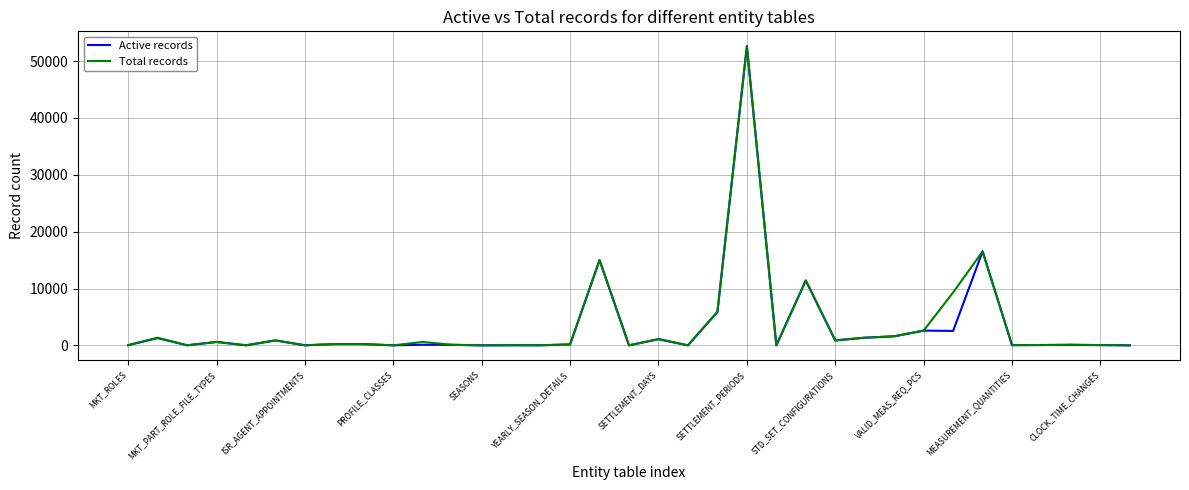

What are all the series names shown in the legend?

Active records, Total records